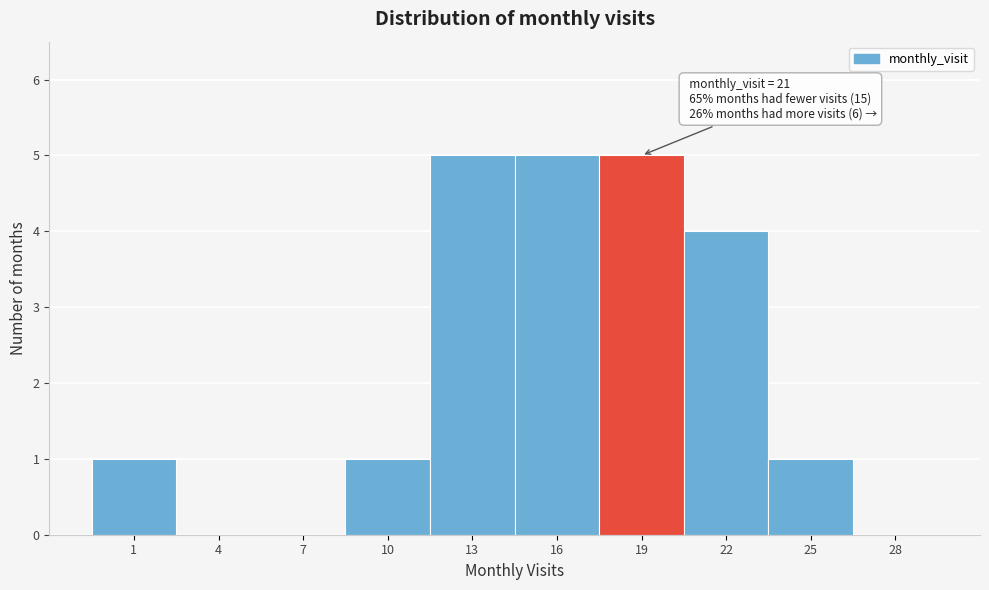

Between 10 and 7, which is larger?

10